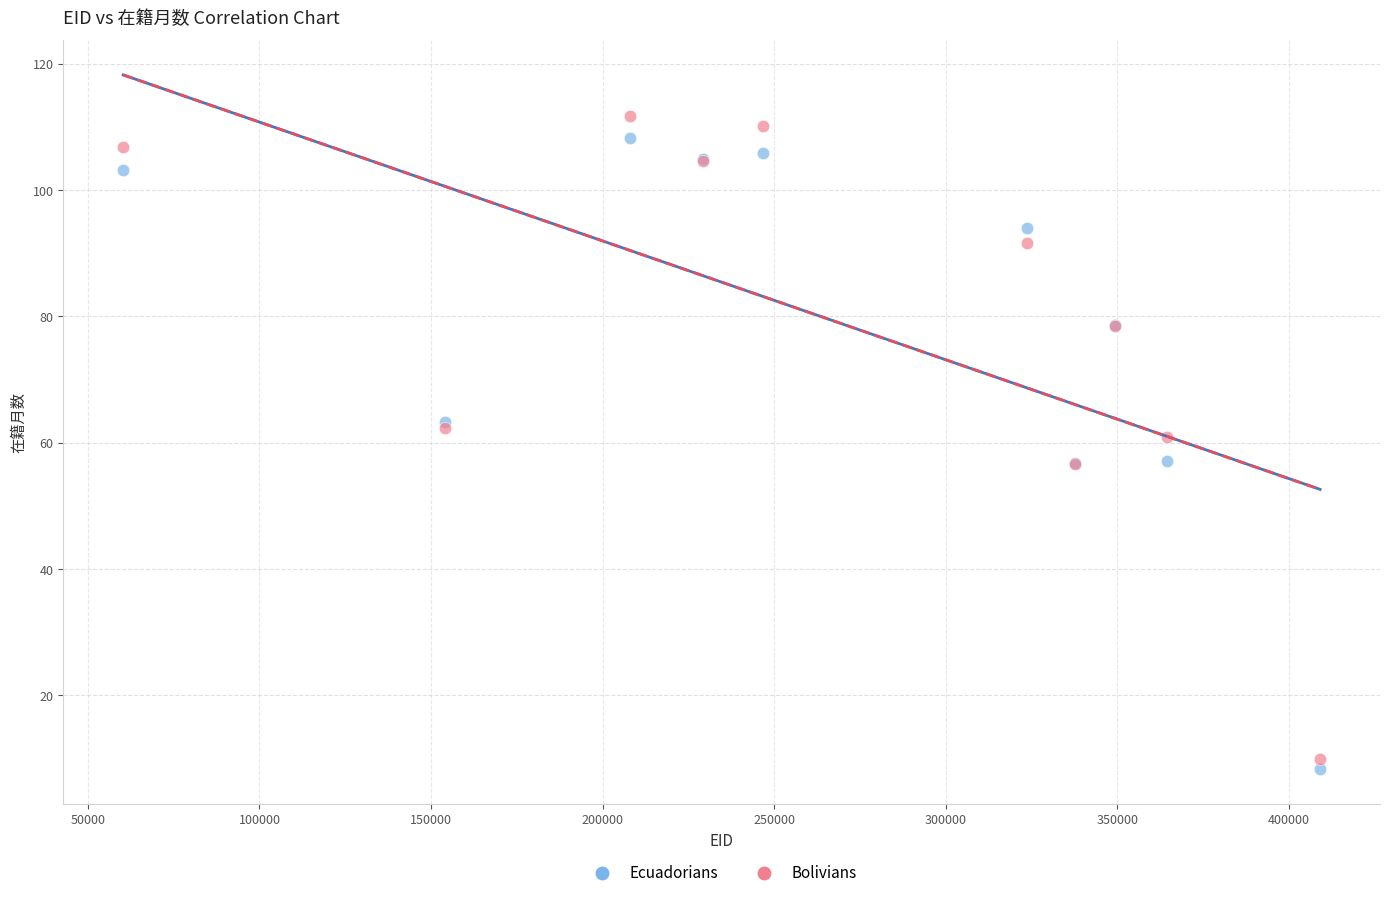

Which series has the widest spread of Y values?

Bolivians